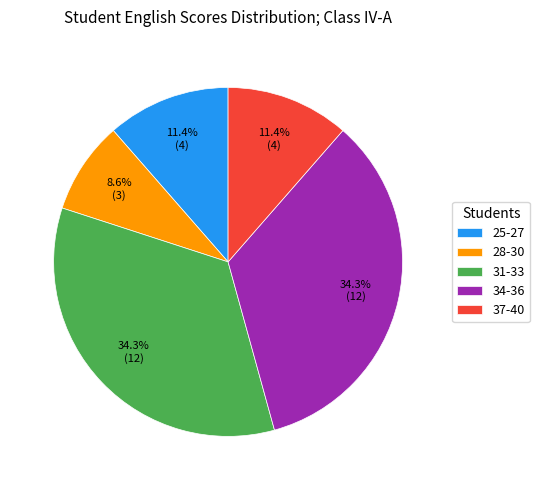

How many segments does this pie chart have?

5